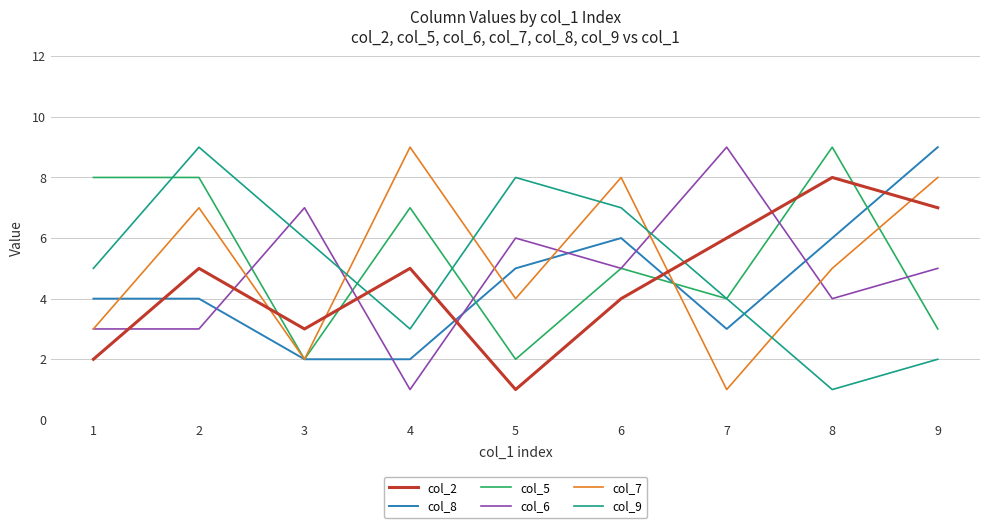

At 2, list the series in order from smallest to largest.

col_6, col_8, col_2, col_7, col_5, col_9